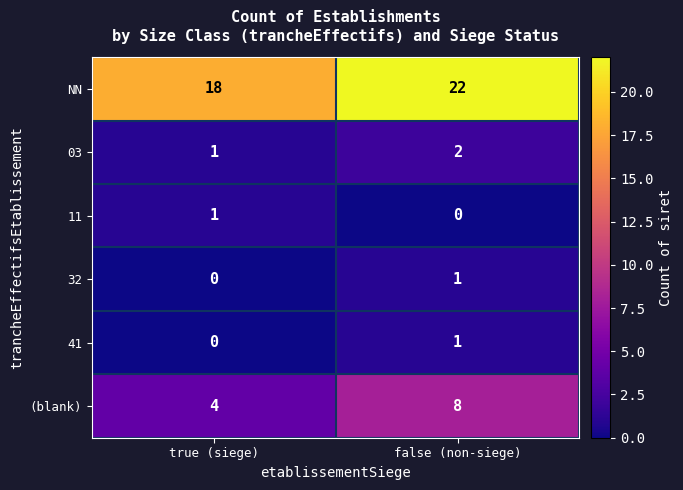

What is the difference between the highest and lowest values at true (siege)?

18